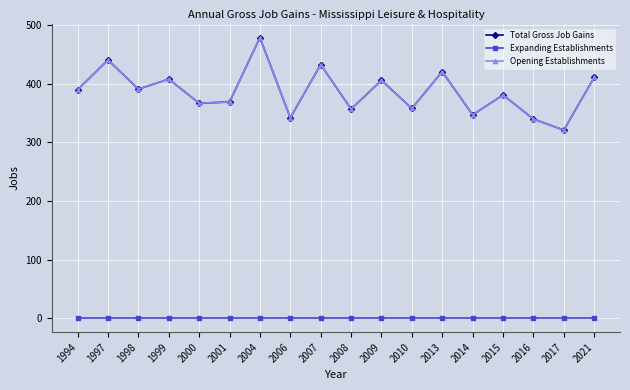

True or false: Expanding Establishments and Total Gross Job Gains intersect in this chart.

False